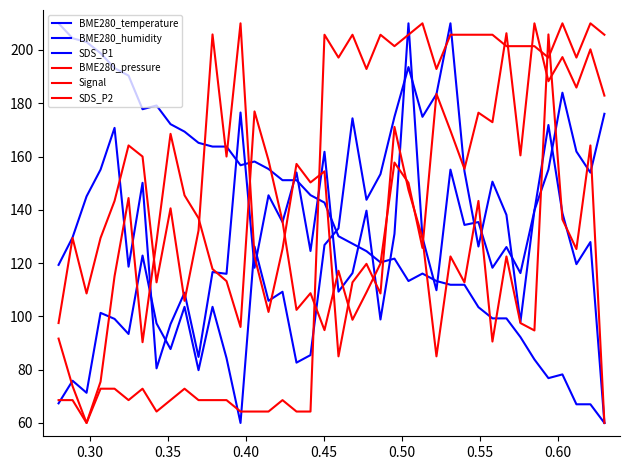

Does the chart display data point markers on the line(s)?

No